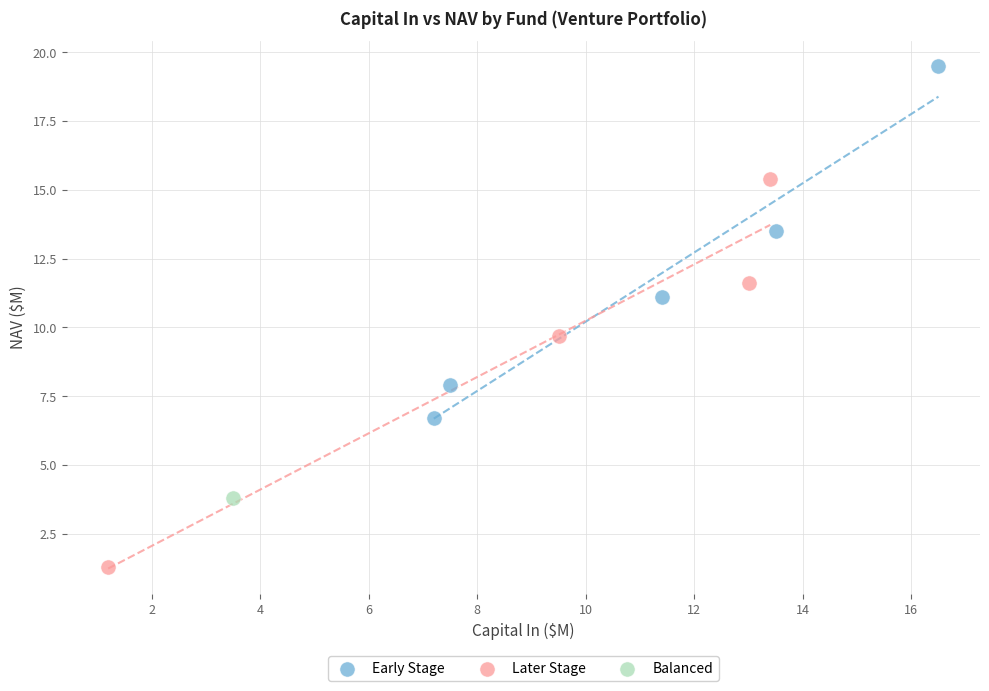

Which series contains the lowest Y value?

Later Stage